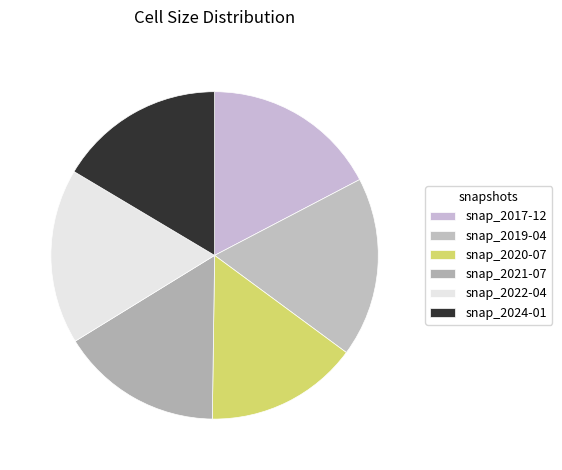

Is there any slice that represents more than half of the pie?

No